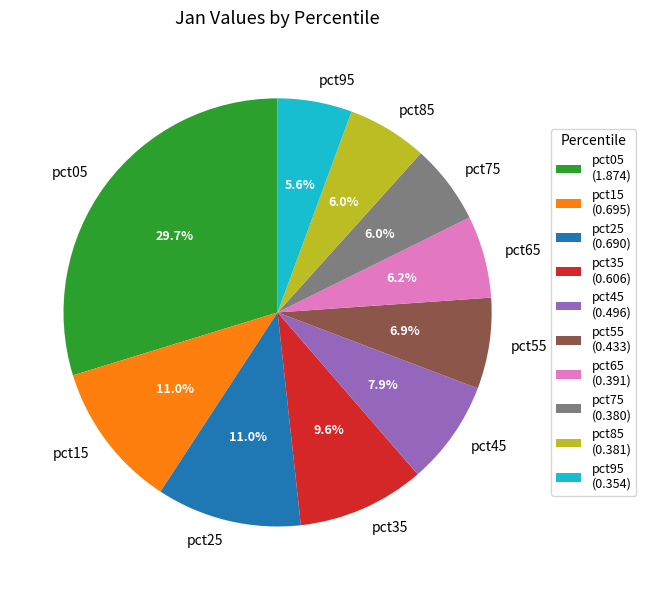

What portion of the pie excludes pct95?

94.4%